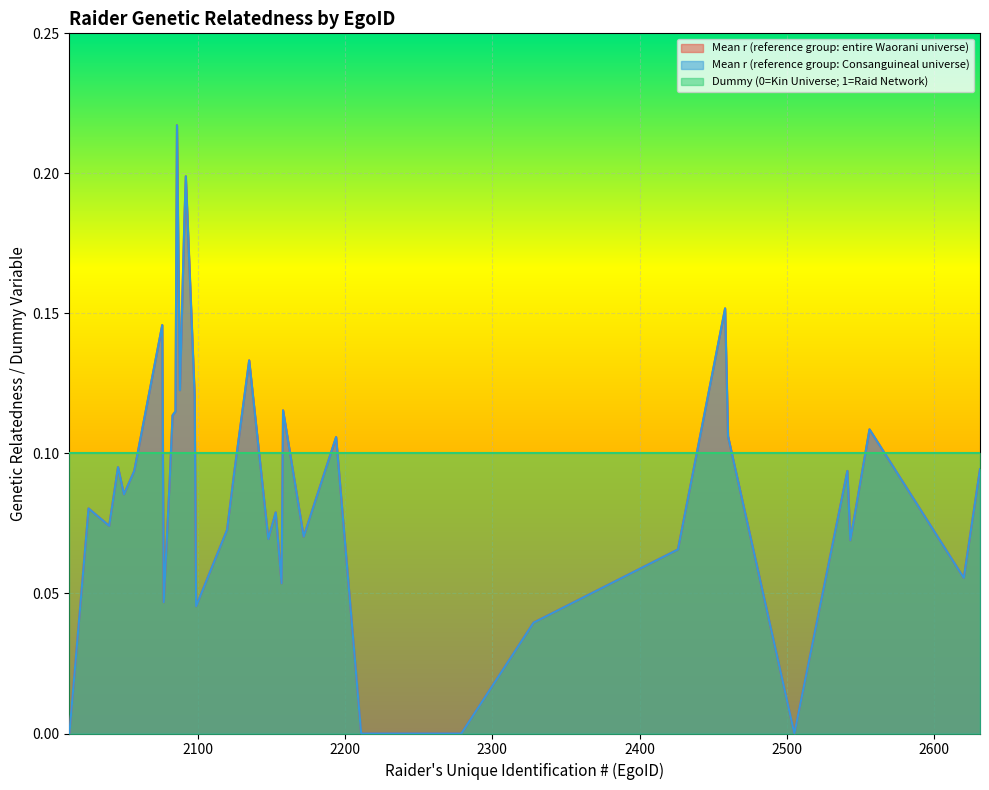

At how many categories does at least one series exceed 0?

35